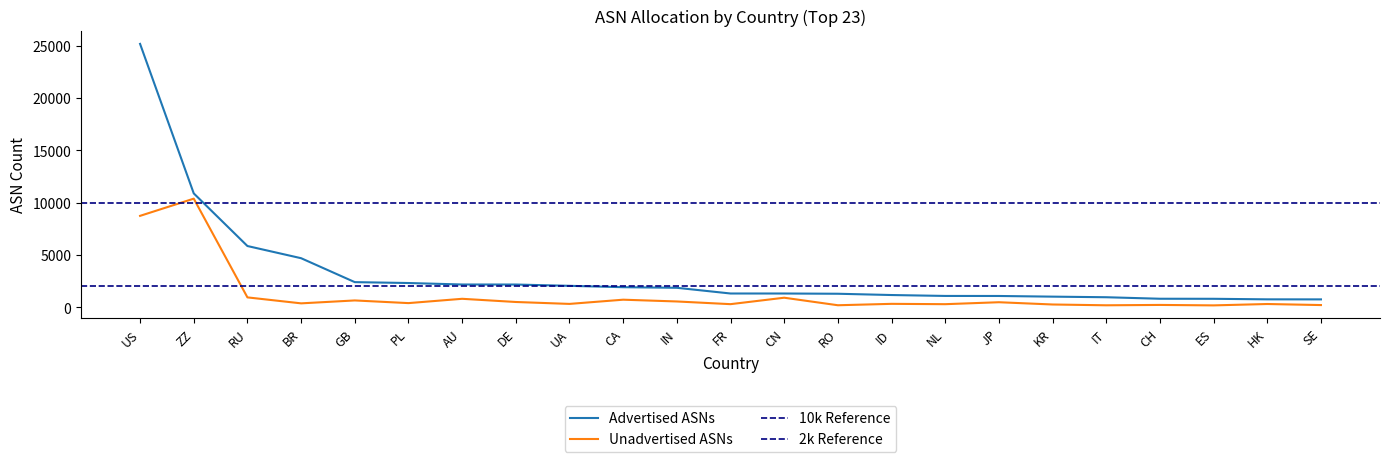

How many lines are shown in the chart?

2